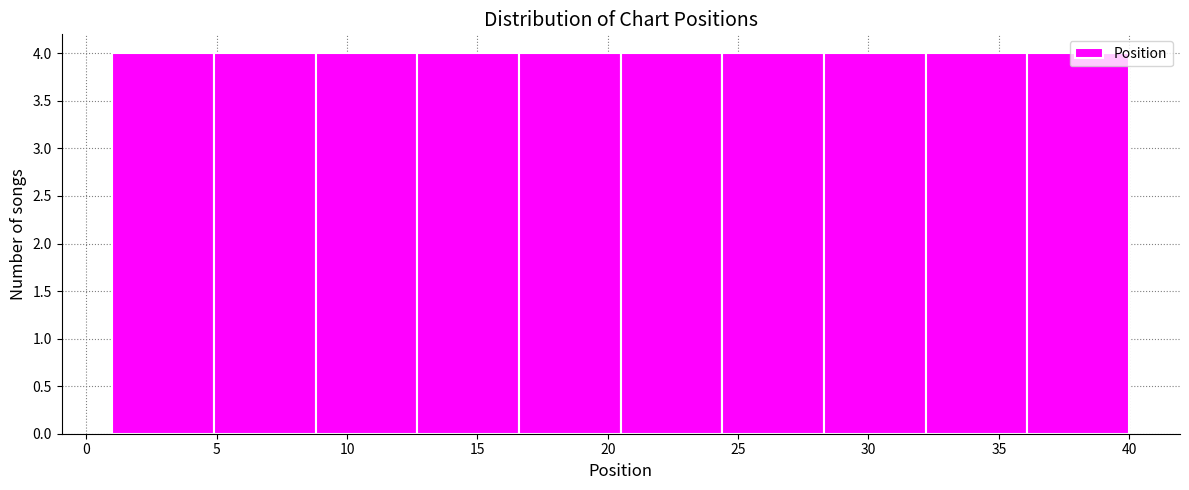

What is the height of the bar covering 12.7 to 16.6 on the x-axis? Neither the bar edges nor the heights are printed on the chart, so give them approximately, as read against the axes.

4